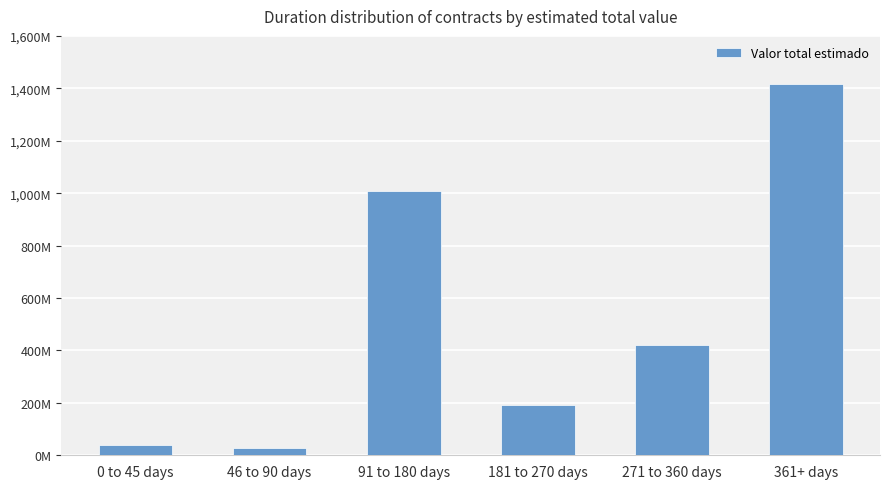

Does the chart contain any negative values?

No